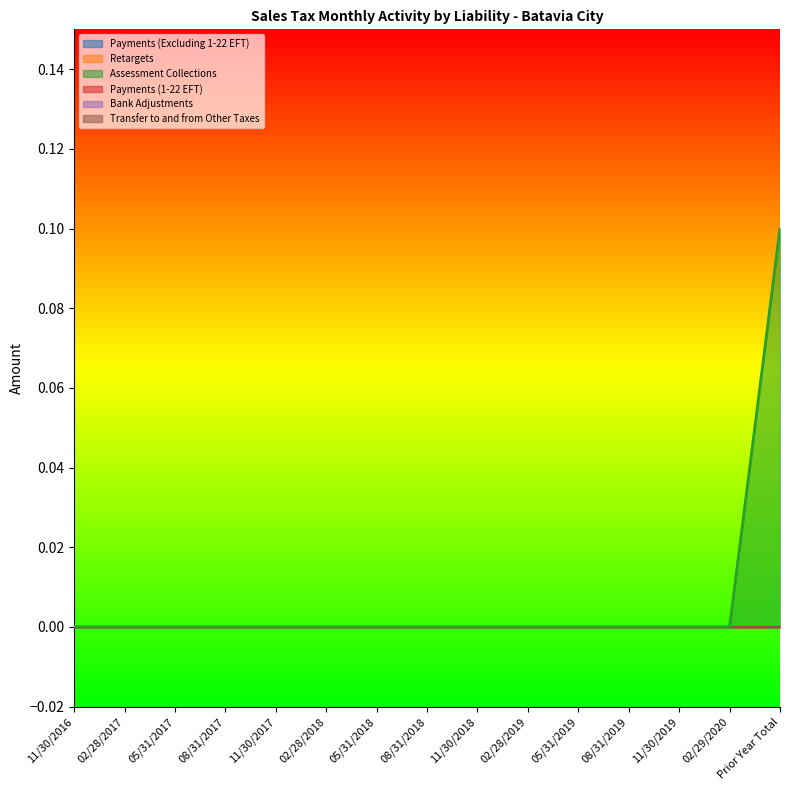

True or false: Payments (1-22 EFT) has more than 1 points higher than both neighbors.

False